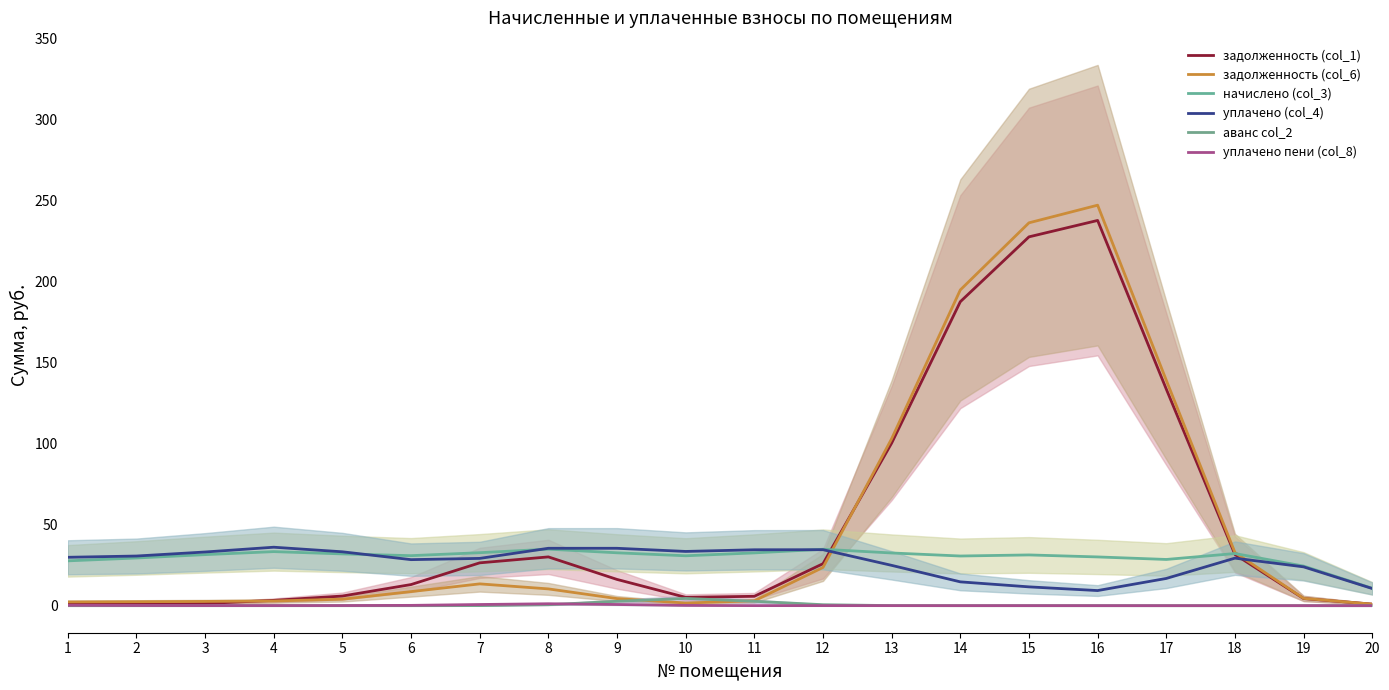

What are all the series names shown in the legend?

задолженность (col_1), задолженность (col_6), начислено (col_3), уплачено (col_4), аванс col_2, уплачено пени (col_8)